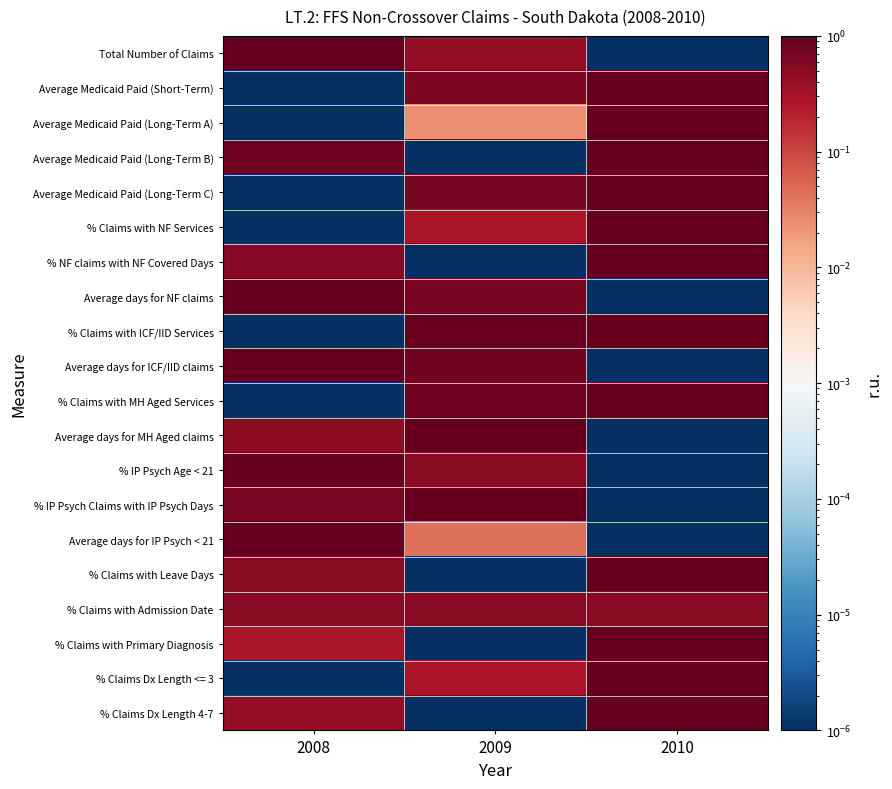

Between 2010 and 2009, which is larger?

2009